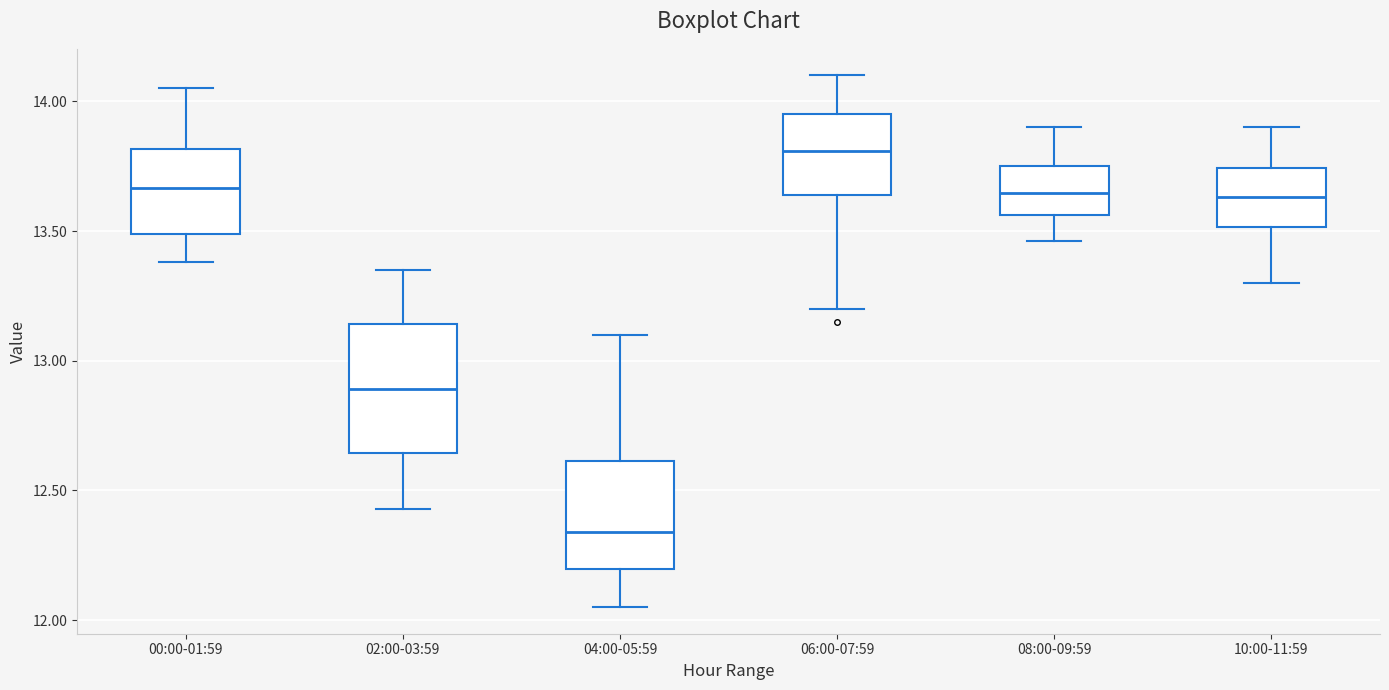

Which box has the lowest median line?

04:00-05:59